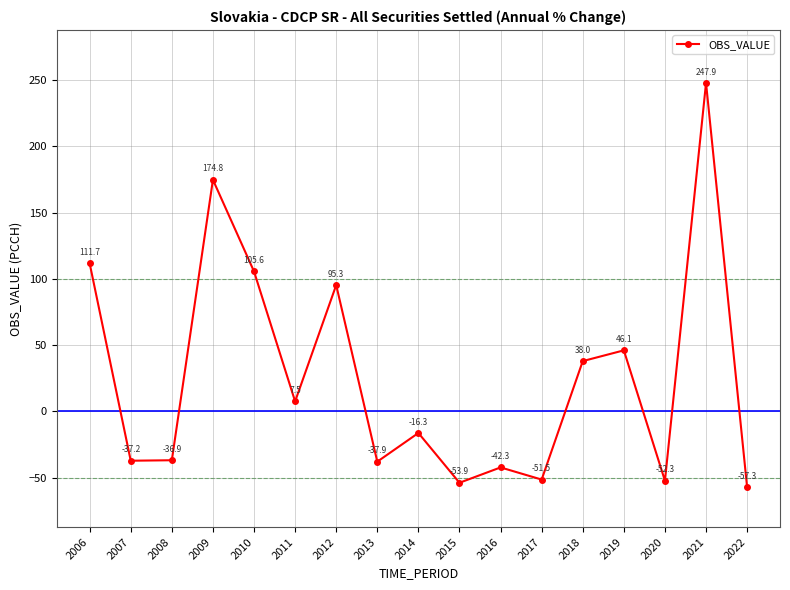

What is the maximum value shown in the chart?

247.9